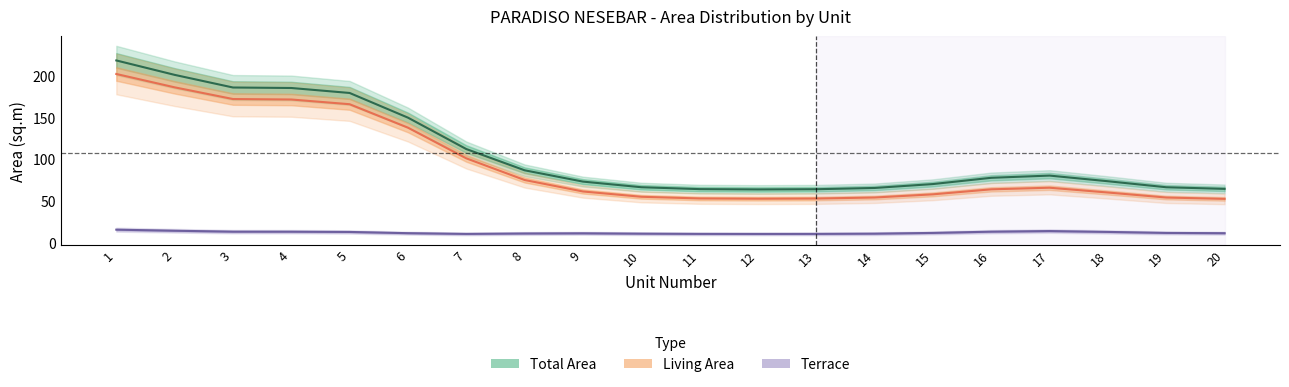

True or false: Terrace and Living Area intersect in this chart.

False